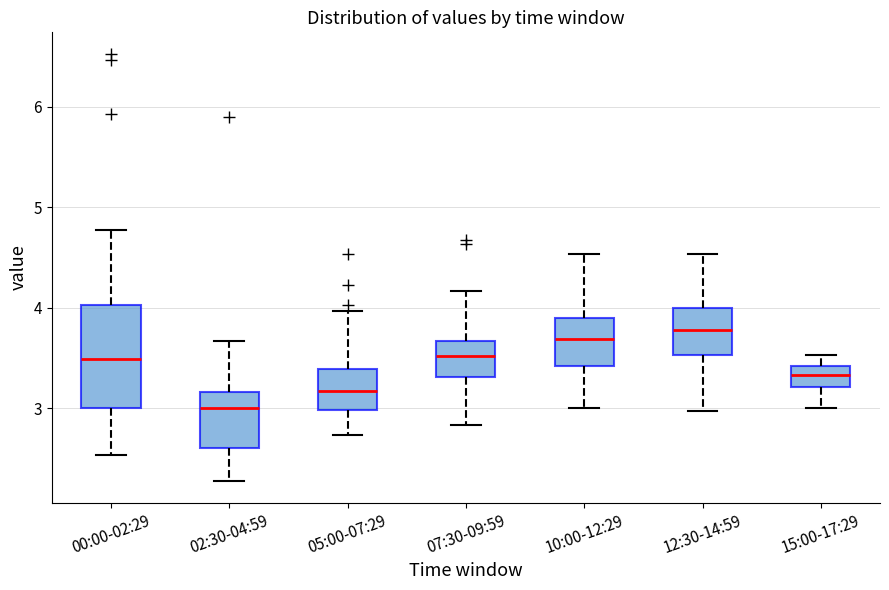

Which box is the tallest, from its lower edge to its upper edge?

00:00-02:29